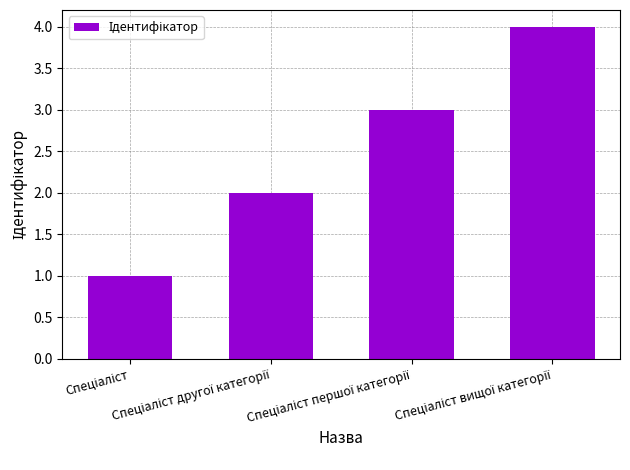

What is the maximum value shown in the chart?

4